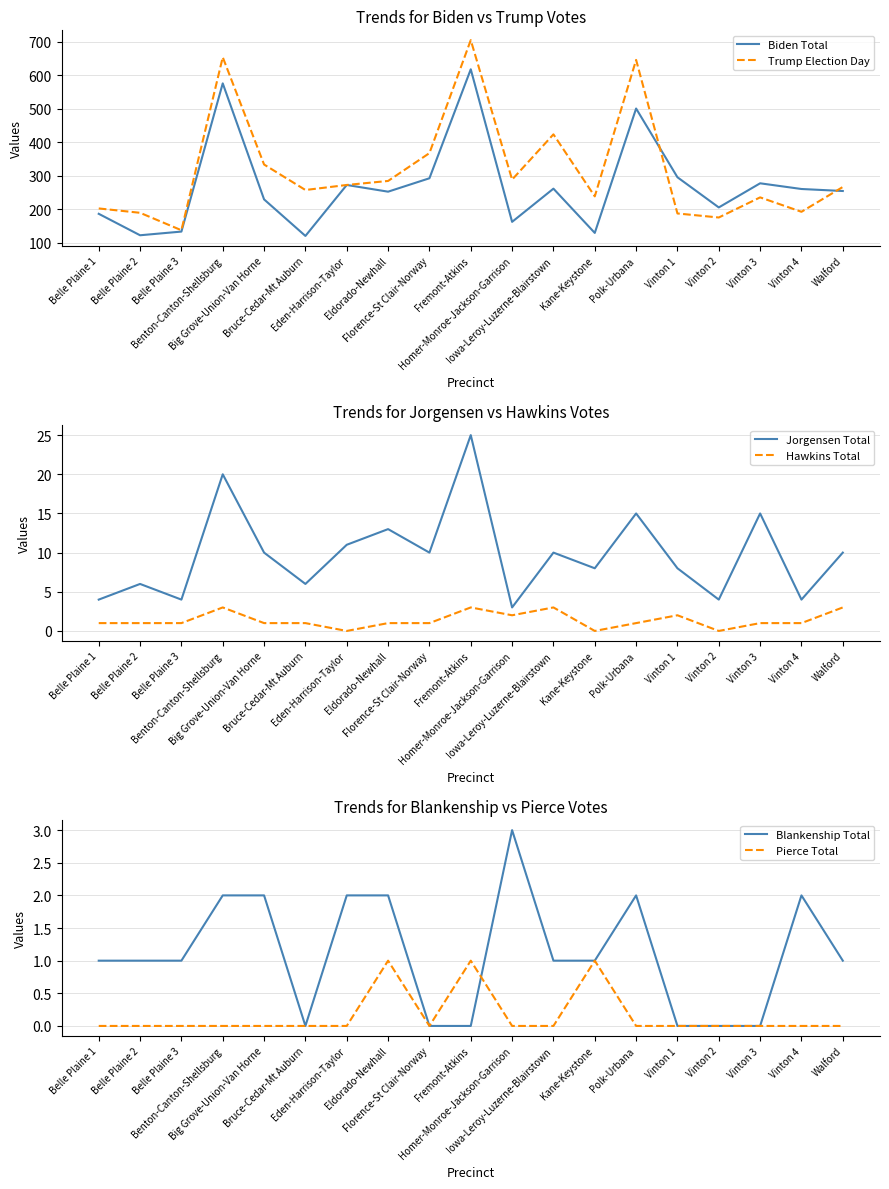

What is the value of the Trump Election Day point at the 3rd from the left?

138